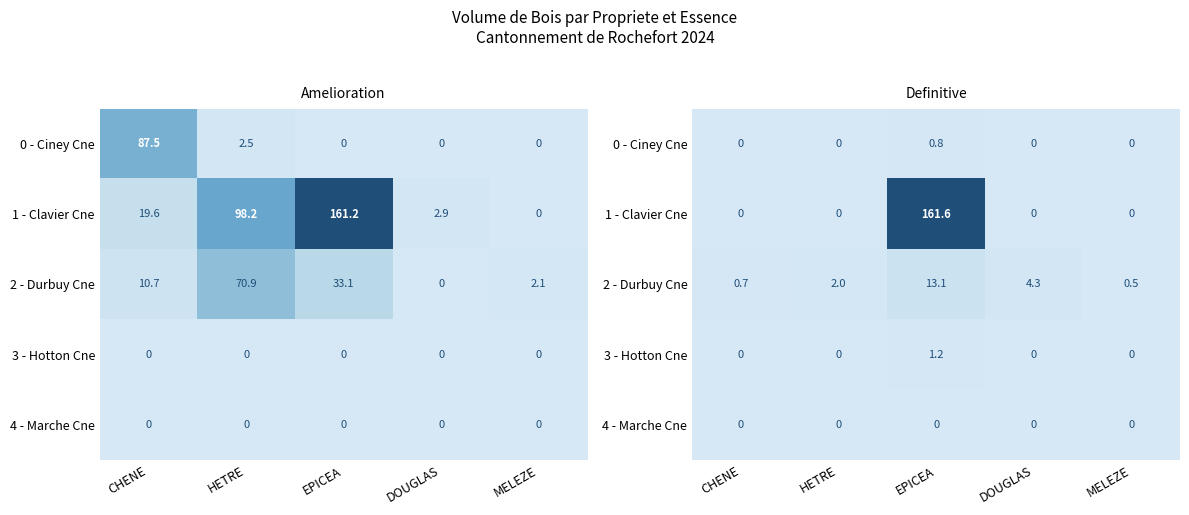

How many data points in 2 - Durbuy Cne are less than 1?

2